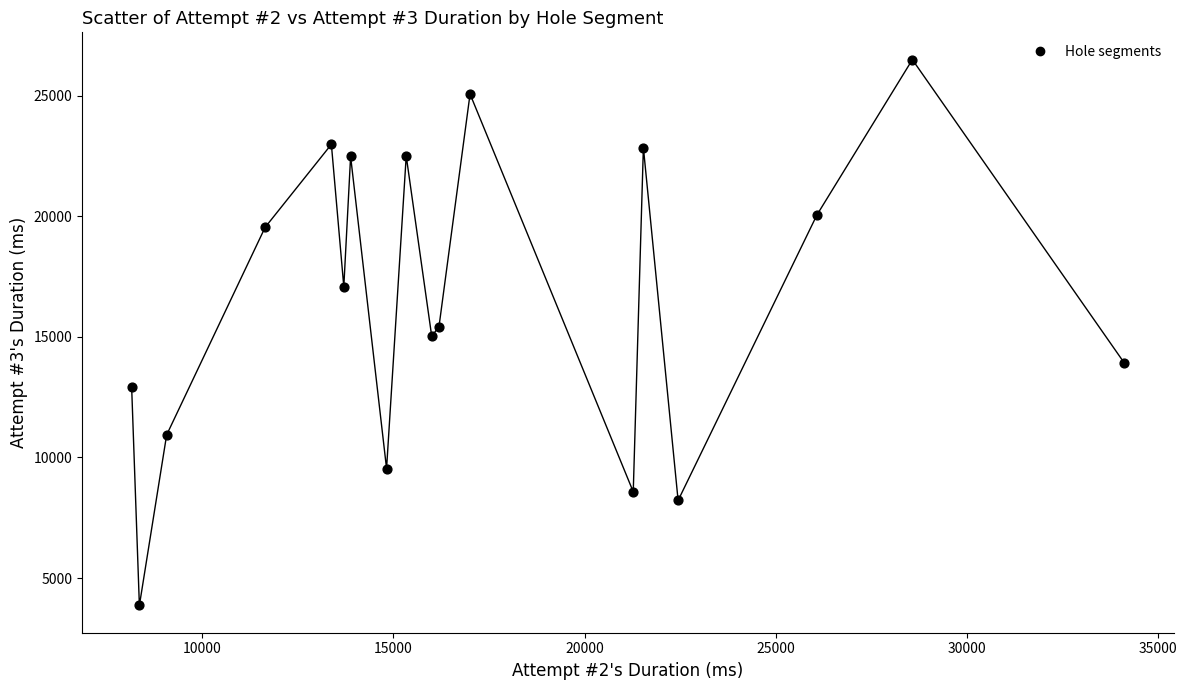

What is the range of Y values (max minus min)?

22623